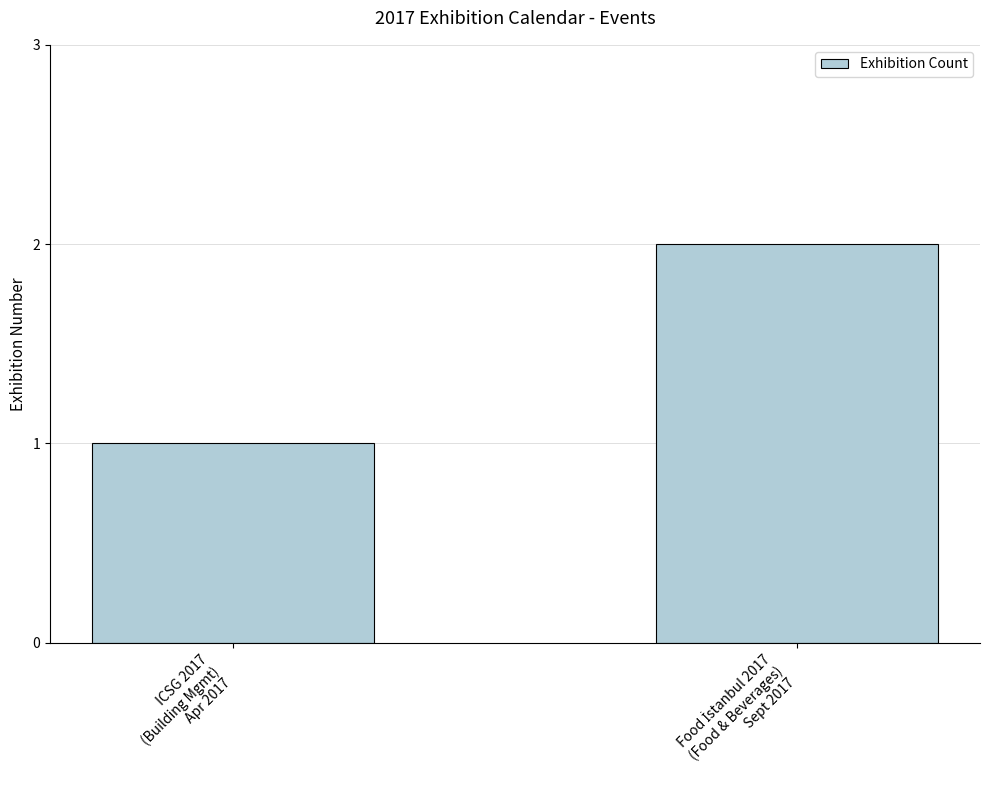

Reading right to left, what are all the values shown in this chart?

2	1